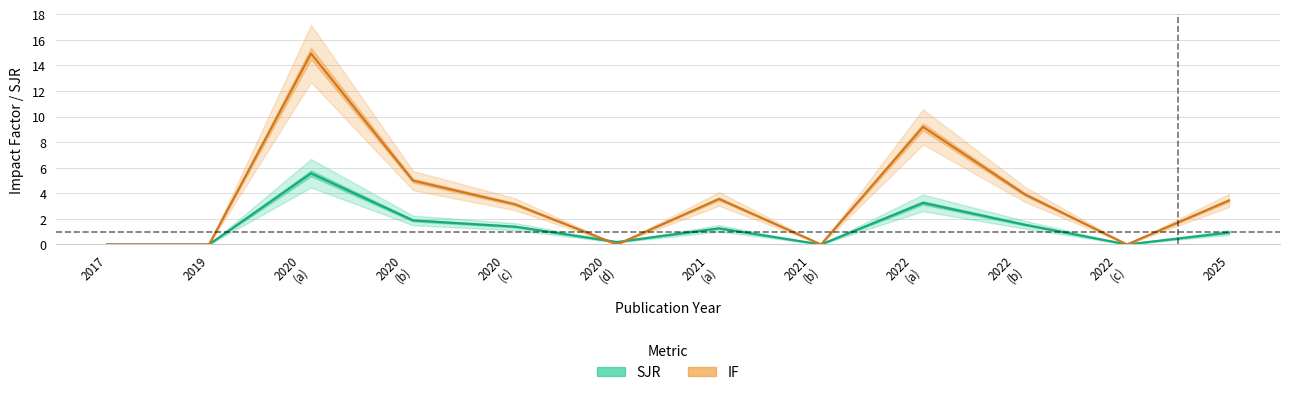

True or false: IF has more than 1 points higher than both neighbors.

True